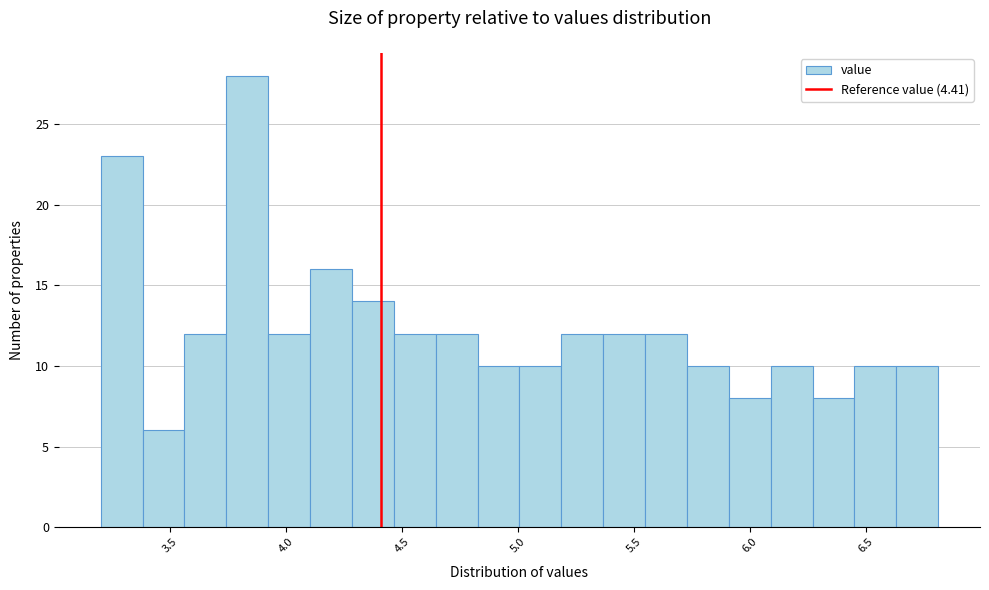

Around what value on the x-axis is the tallest bar? Give the approximate position of its centre, as read against the axis.

3.85